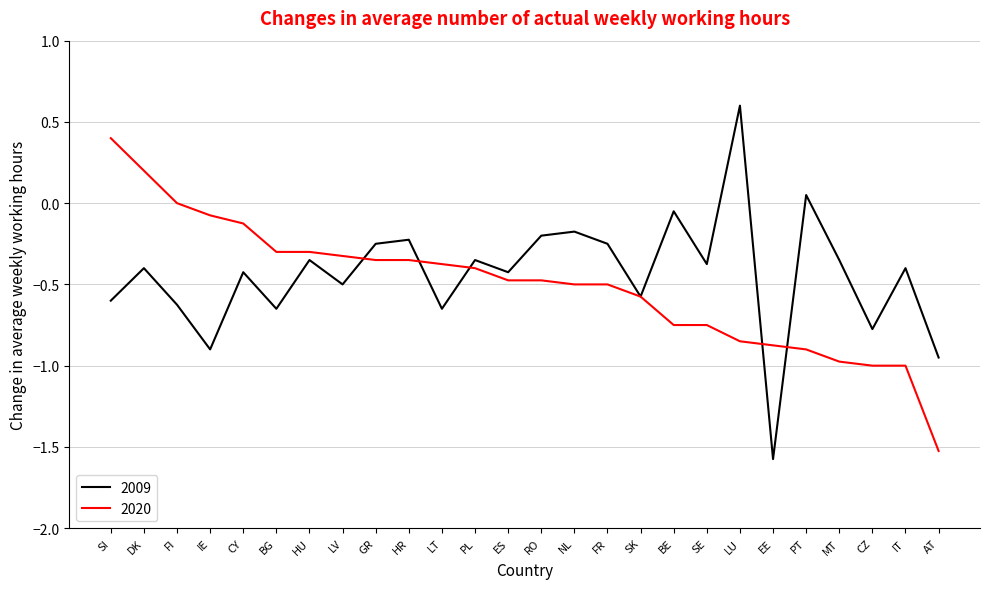

What is the difference between the 2020 values at ES and PT?

0.4